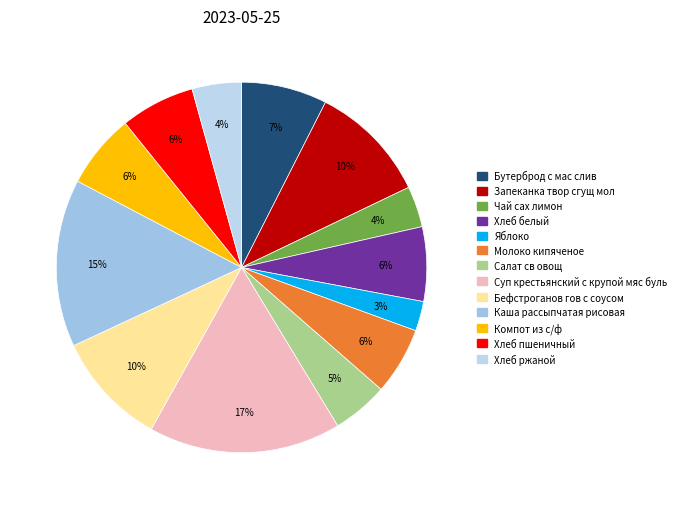

What percentage do Бефстроганов гов с соусом and Бутерброд с мас слив together represent?

17.4%